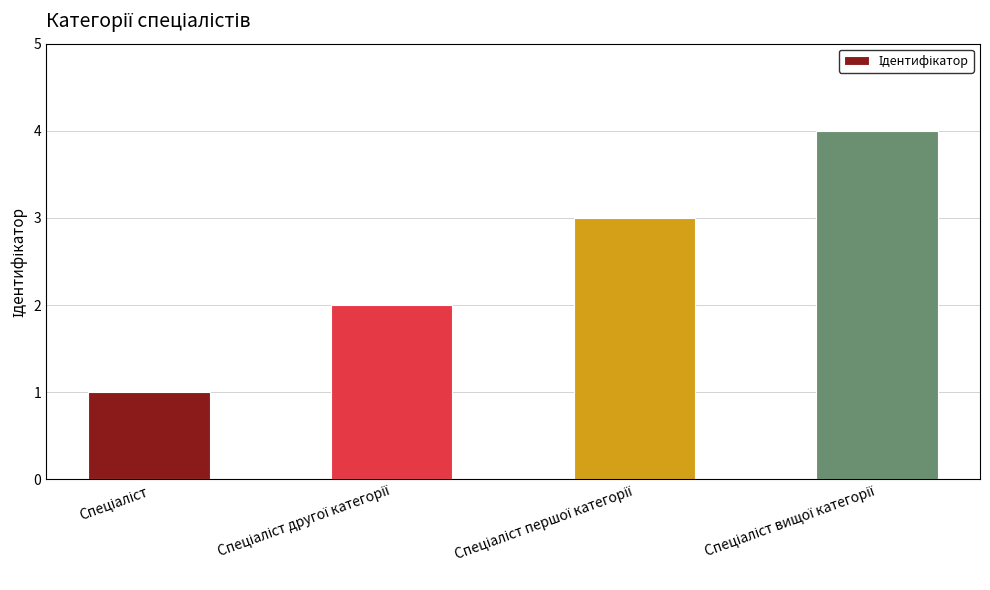

What is the maximum value shown in the chart?

4